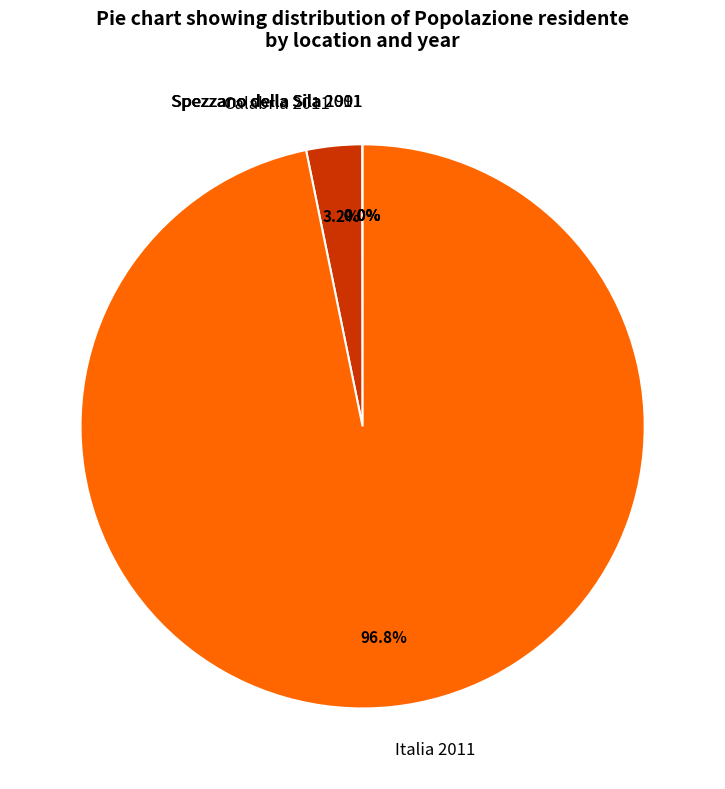

Which slice represents more than half of the pie?

Italia 2011